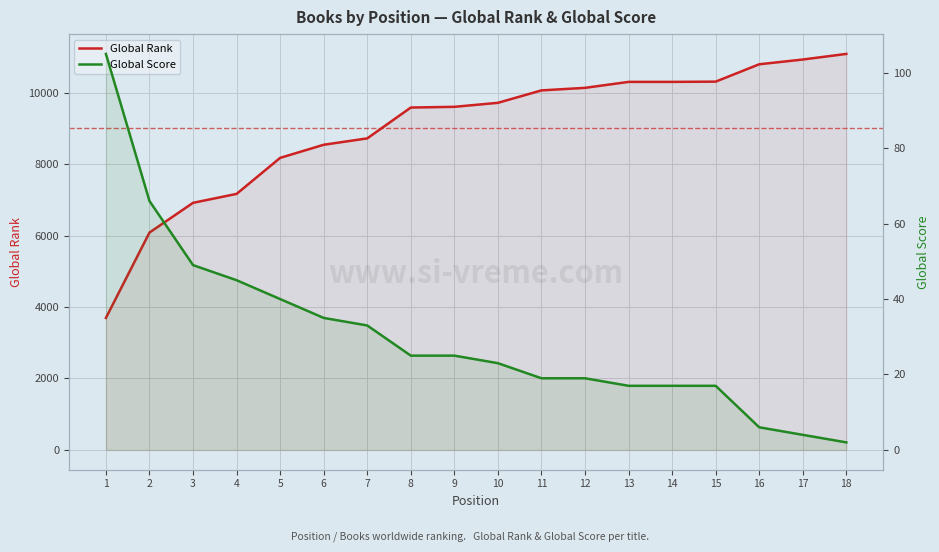

Which series changed the most between 12 and 17?

Global Rank